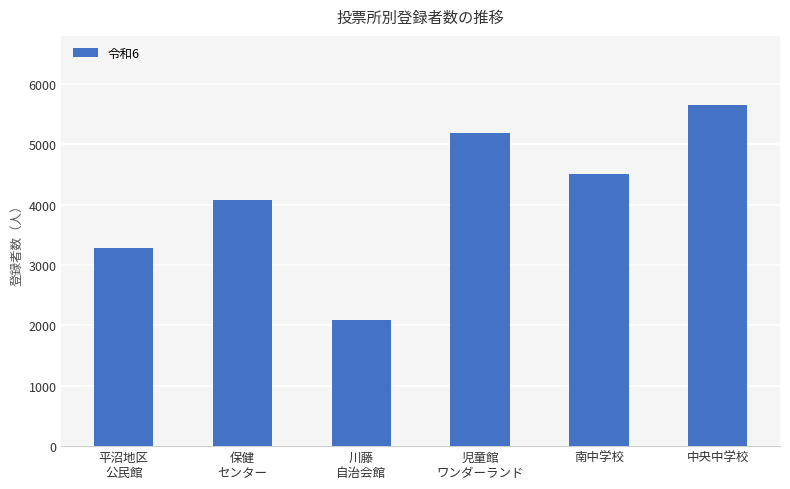

The chart shows a value of 2042 at 保健
センター. True or false?

False